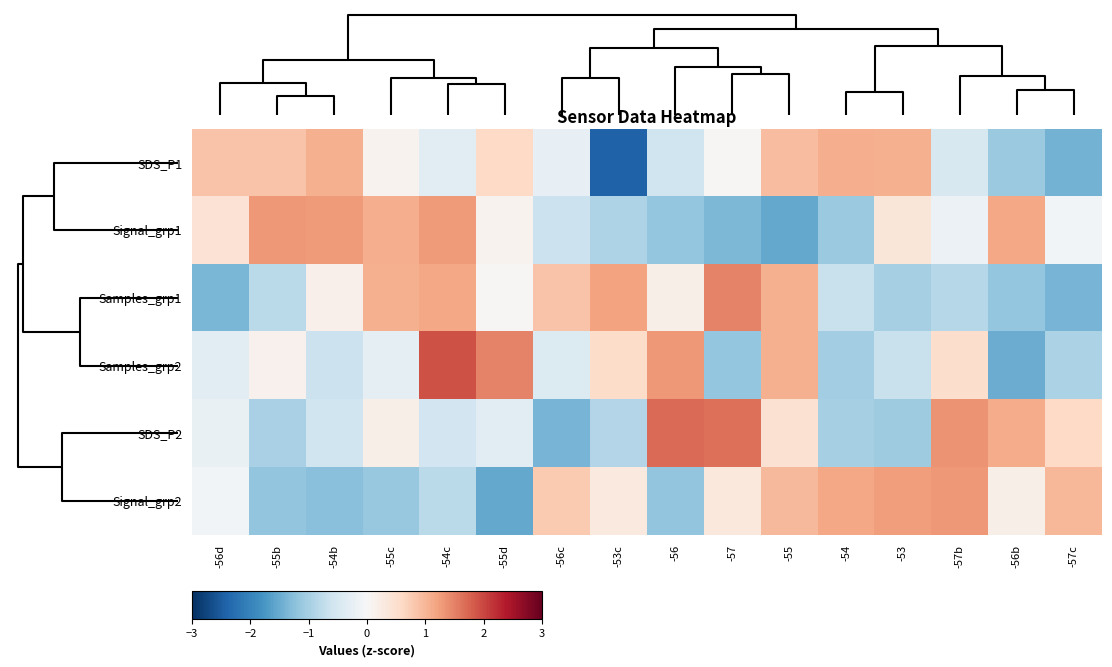

What is the smallest value displayed?

-2.4